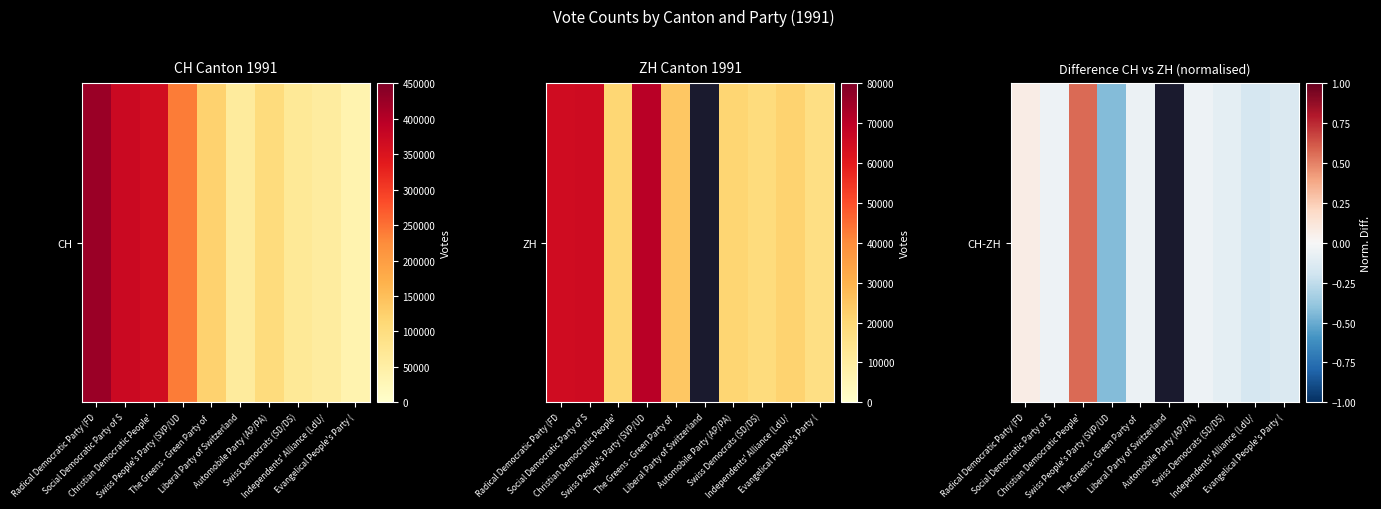

How many data points are less than 0?

7